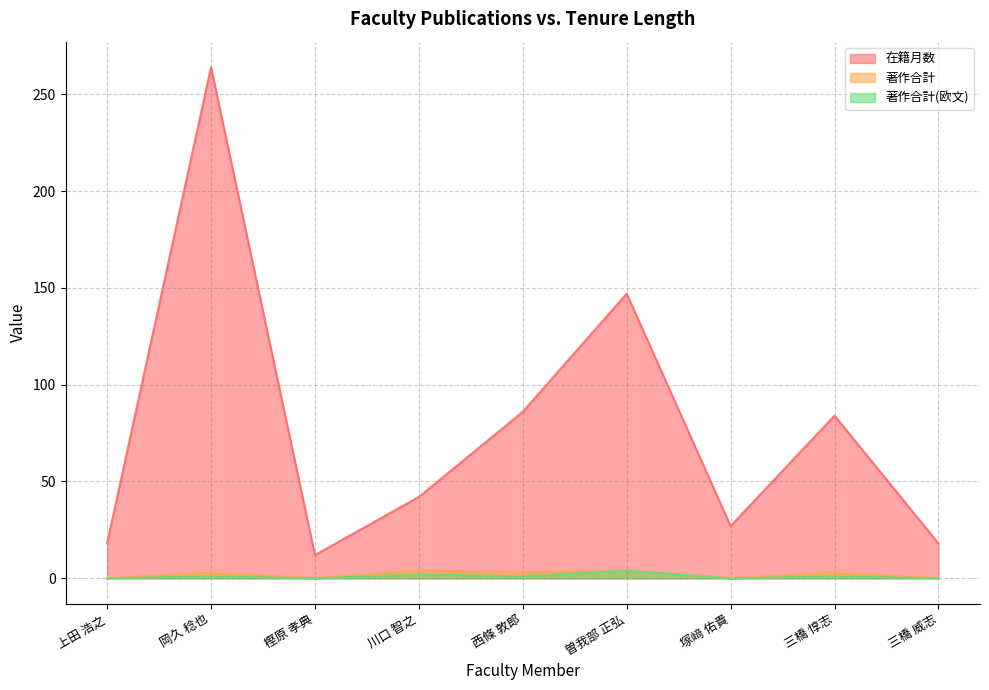

Reading left to right, transcribe all the data shown in this chart.

在籍月数: 上田 浩之=18	岡久 稔也=264	樫原 孝典=12	川口 智之=42	西條 敦郎=86	曽我部 正弘=147	塚﨑 佑貴=27	三橋 惇志=84	三橋 威志=18
著作合計: 上田 浩之=0	岡久 稔也=3	樫原 孝典=0	川口 智之=4	西條 敦郎=3	曽我部 正弘=4	塚﨑 佑貴=0	三橋 惇志=3	三橋 威志=0
著作合計(欧文): 上田 浩之=0	岡久 稔也=1	樫原 孝典=0	川口 智之=2	西條 敦郎=1	曽我部 正弘=4	塚﨑 佑貴=0	三橋 惇志=1	三橋 威志=0